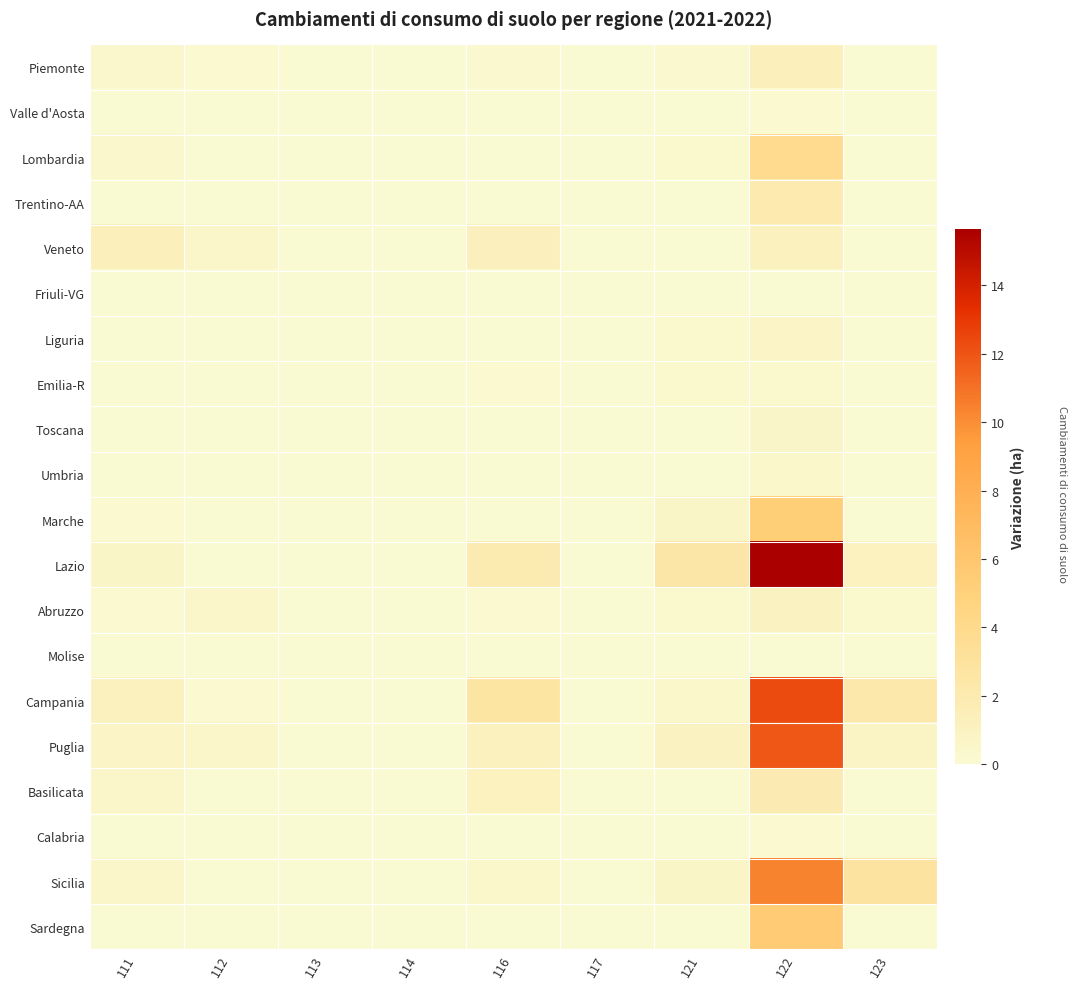

Between 121 and 122, which series saw the biggest shift?

Lazio